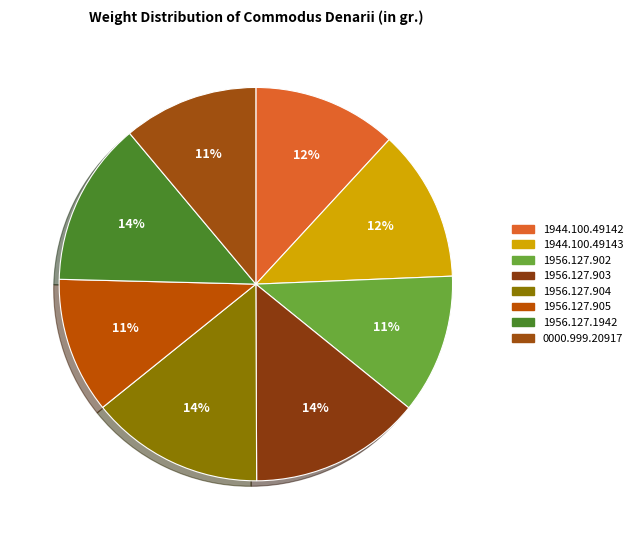

What is the ratio of the value at 1956.127.904 to the value at 1944.100.49143?

1.1